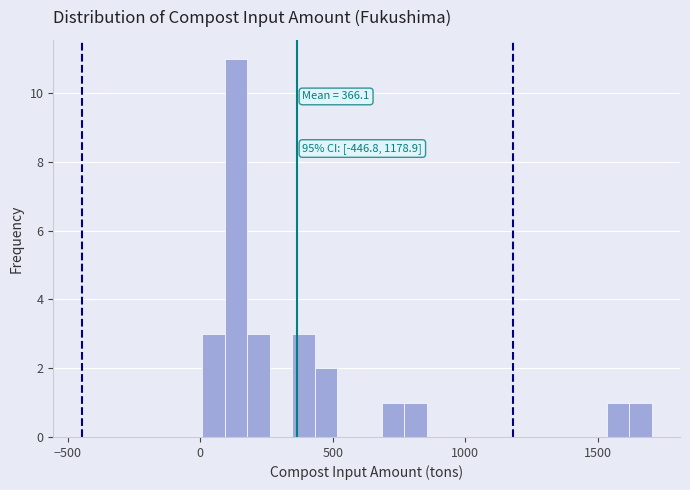

Around what value on the x-axis is the tallest bar? Give the approximate position of its centre, as read against the axis.

150